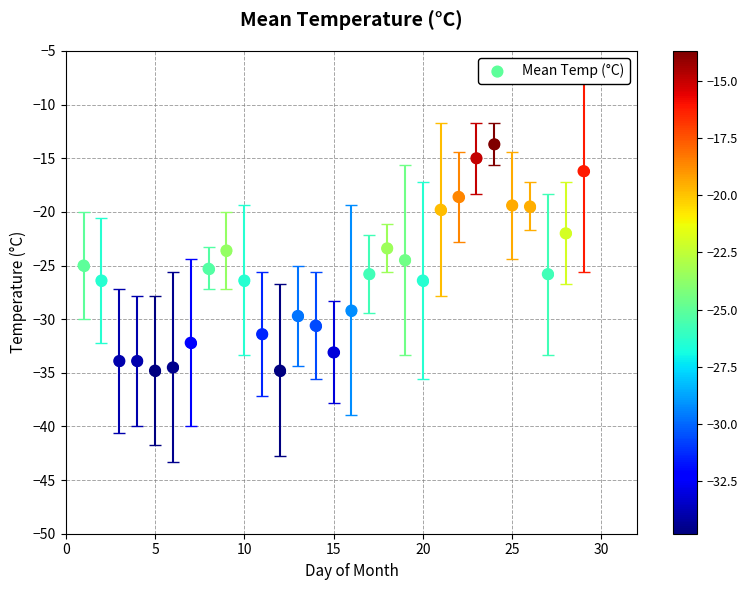

What is the range of X values (max minus min)?

28.0